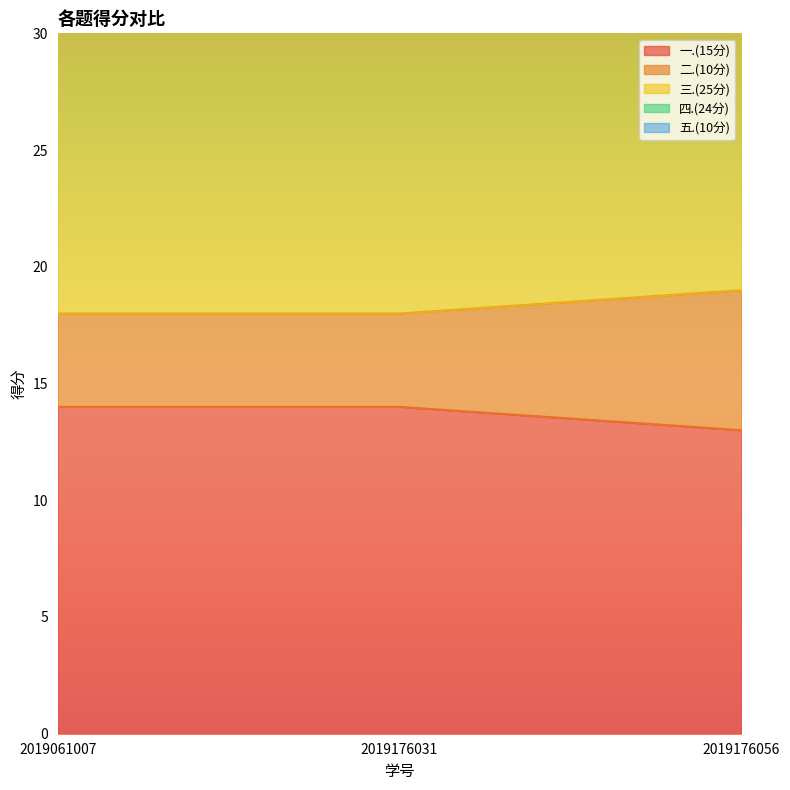

Is it true that 一.(15分) equals 18.8 at 2019176056?

False